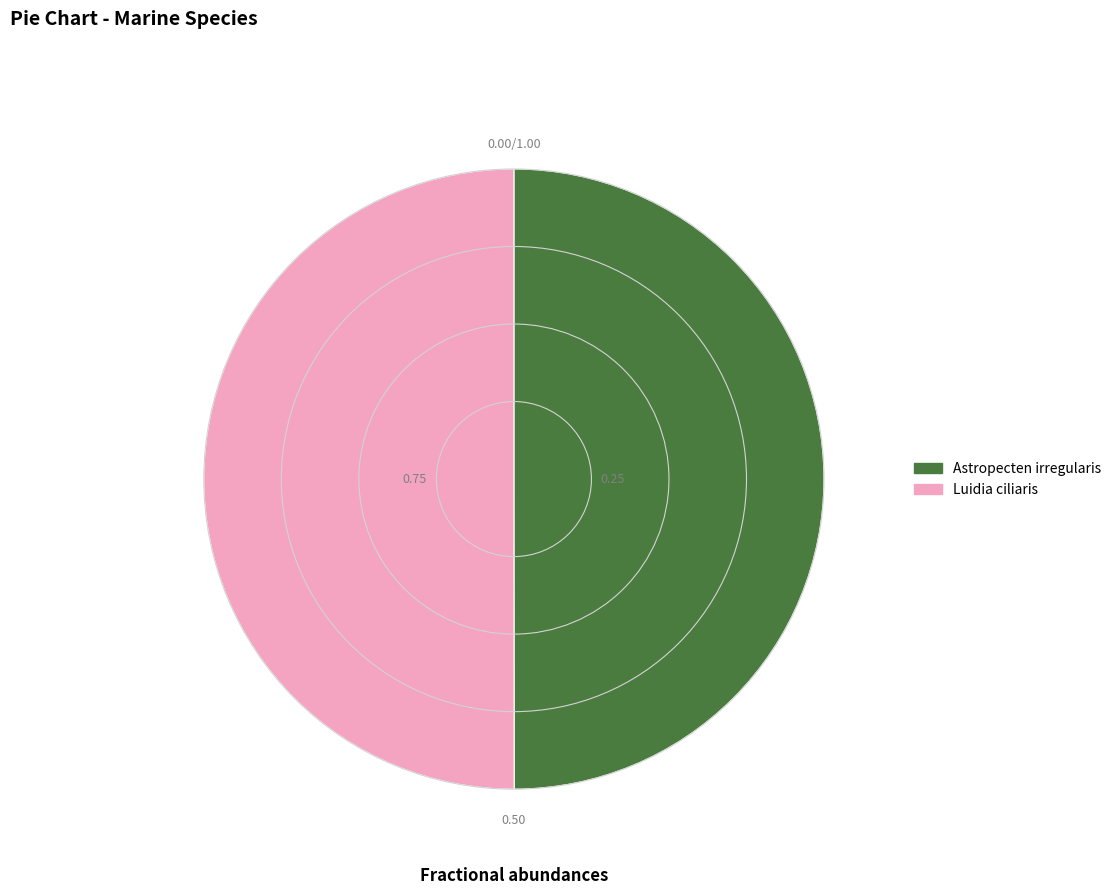

Combined, do Astropecten irregularis and Luidia ciliaris account for over 50%?

Yes